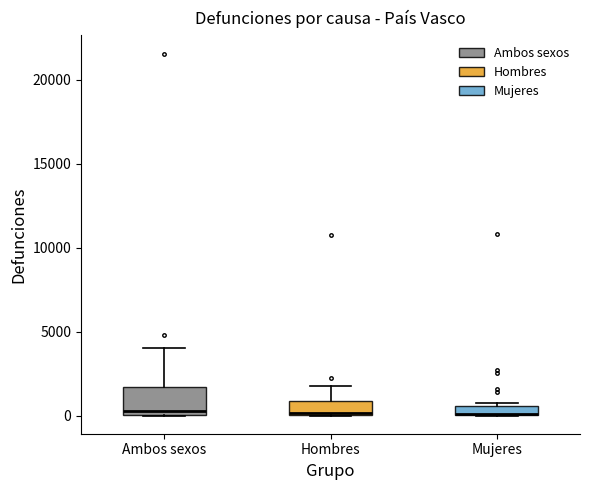

Where is the upper edge of the box for Mujeres on the y-axis? The values are not printed on the chart, so give them approximately, as read against the axis.

500